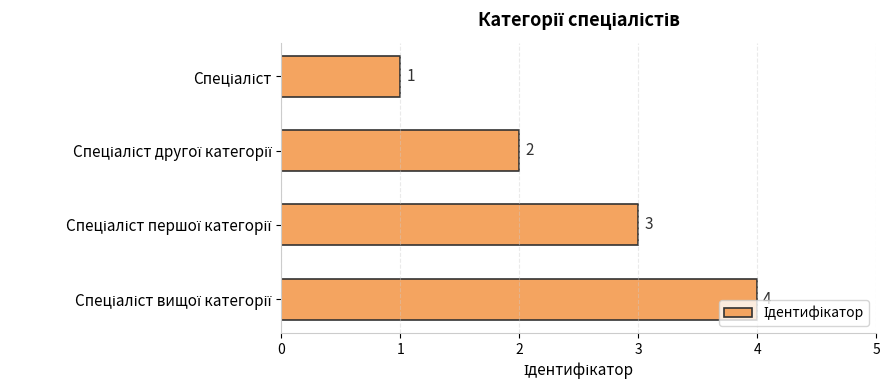

What is the greatest value displayed?

4